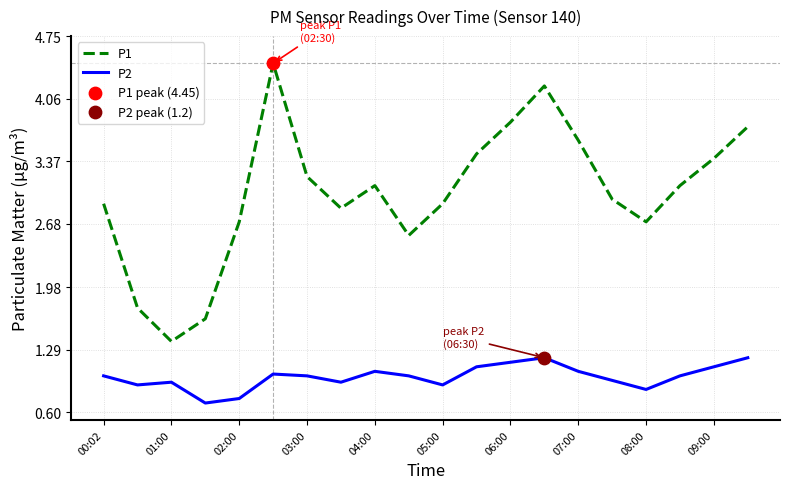

Which series has the largest total across all categories?

P1